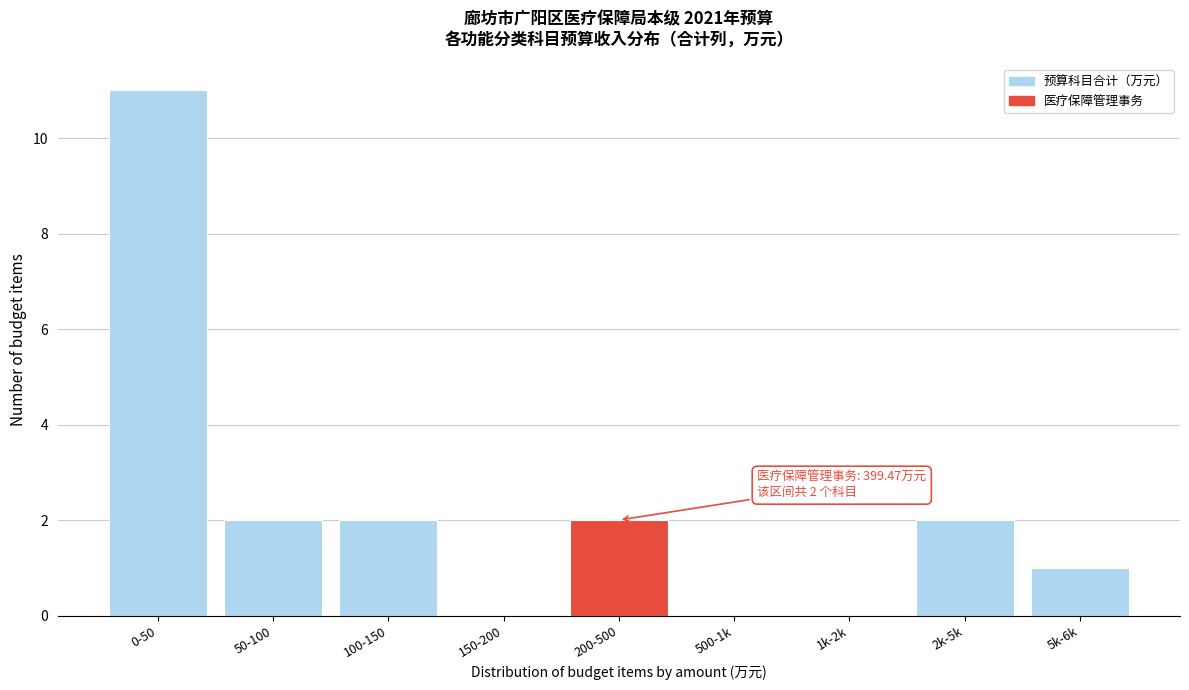

Reading left to right, transcribe all the data shown in this chart.

0-50=11	50-100=2	100-150=2	150-200=0	200-500=2	500-1k=0	1k-2k=0	2k-5k=2	5k-6k=1